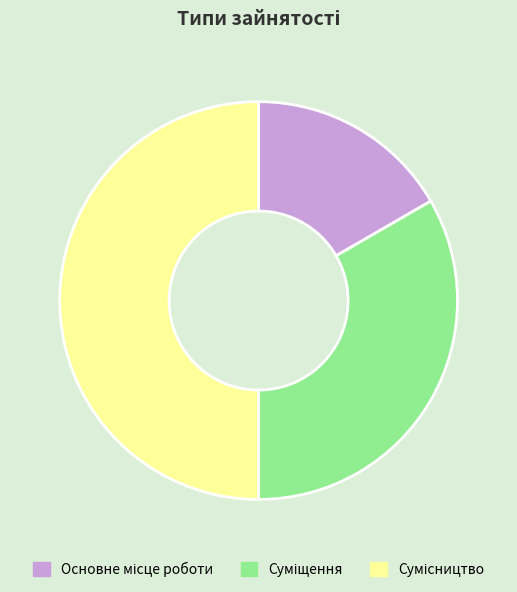

What portion of the pie excludes Суміщення?

66.7%